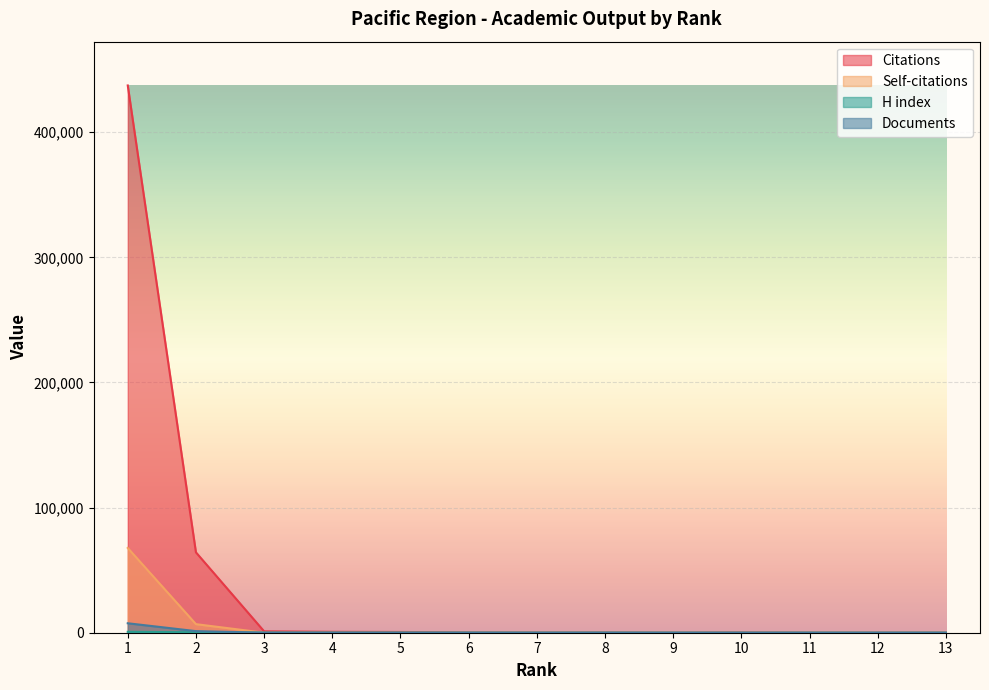

Reading left to right, extract all data points from this chart.

Citations: 437411	64247	1125	739	610	192	96	159	15	217	10	32	12
Self-citations: 67744	6851	26	39	39	4	23	6	0	5	2	0	3
H index: 716	374	62	55	57	53	22	48	17	4	22	7	16
Documents: 7558	1275	14	13	8	7	4	3	2	2	2	1	1